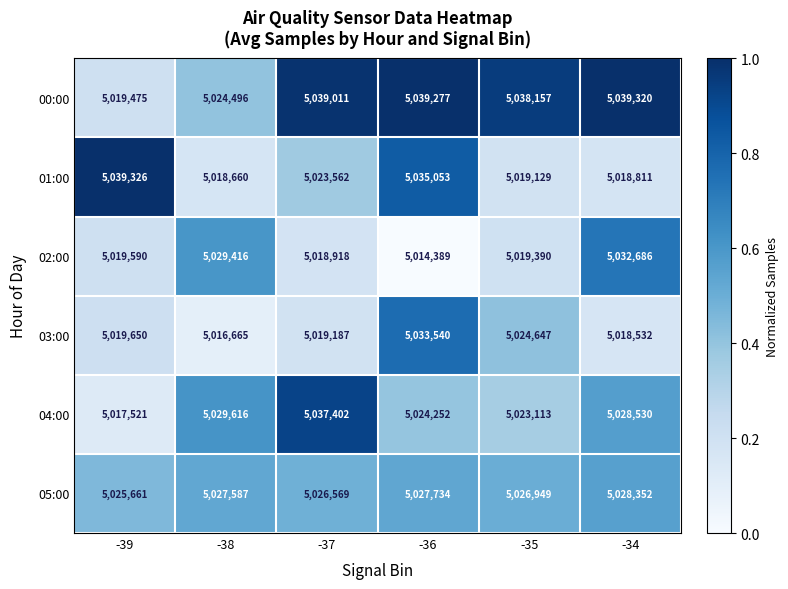

What is the minimum value for 03:00?

5016665